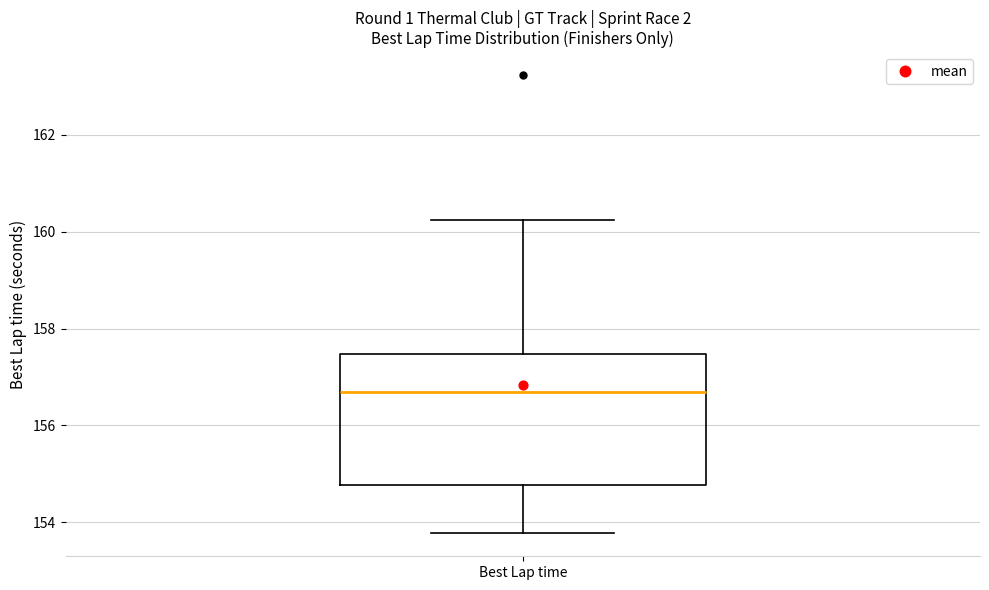

Read this box plot against the y-axis: the position of the median line, the range covered by the box, and the ends of both whiskers. The values are not printed on the chart, so give them approximately, as read against the axis.

median 156.6, box 154.8 to 157.4, whiskers 153.8 to 160.2